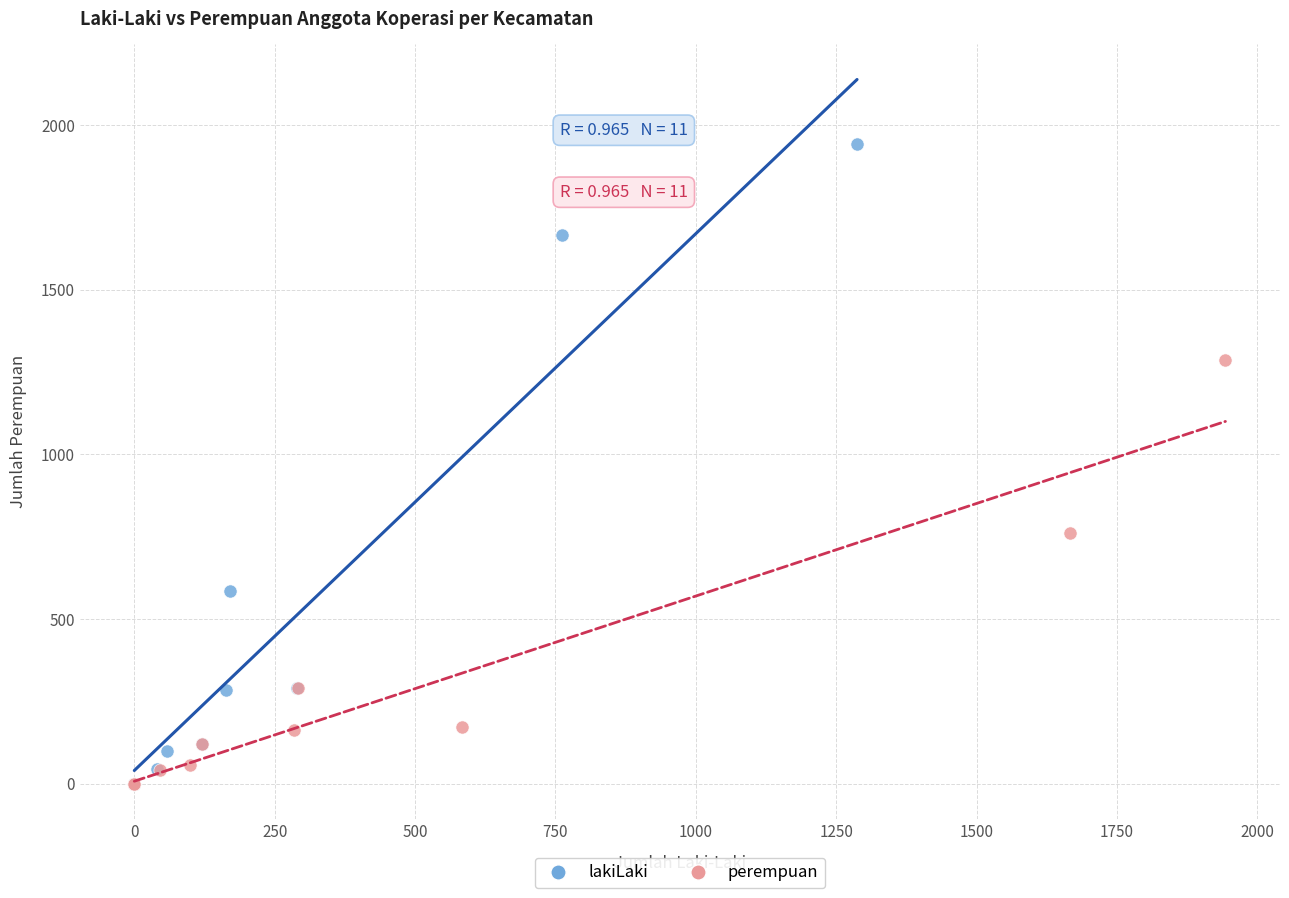

Which series has the largest Y range (max minus min)?

lakiLaki